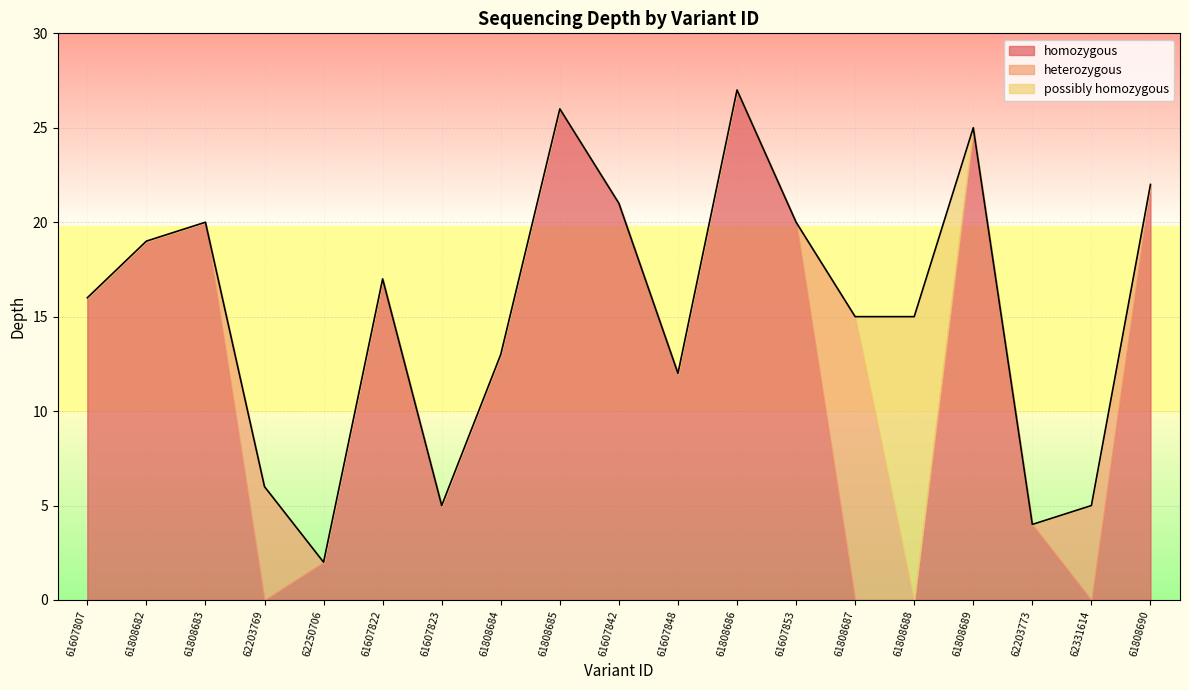

What is the difference between the values at 62203769 and 61808685?

20